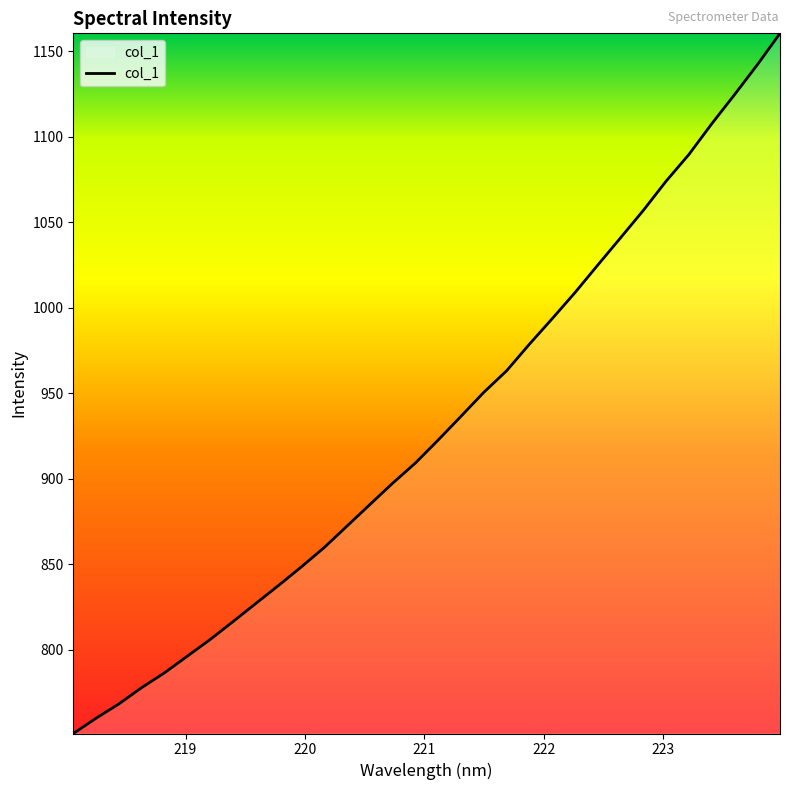

What is the minimum value shown in the chart?

750.9